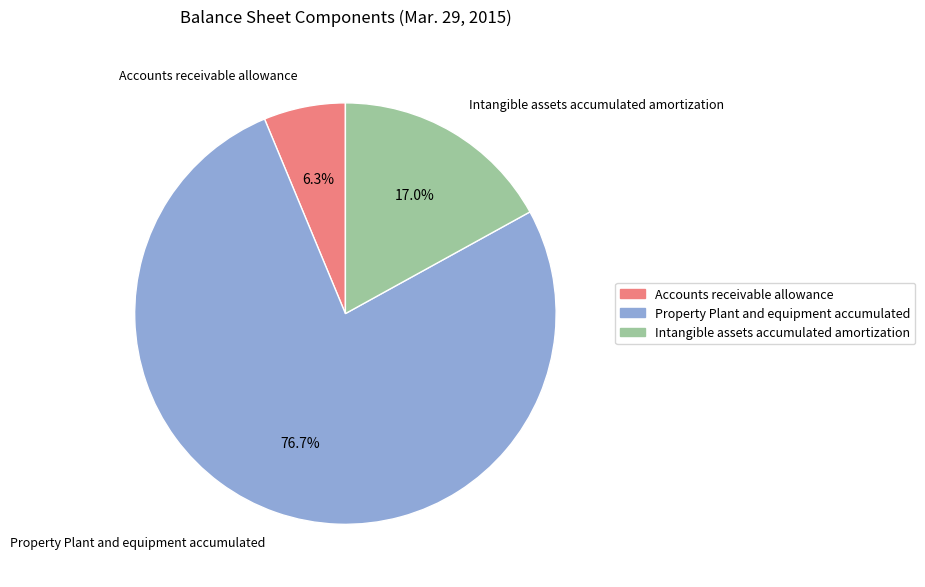

What percentage is the Accounts receivable allowance slice, to the nearest percent?

6%